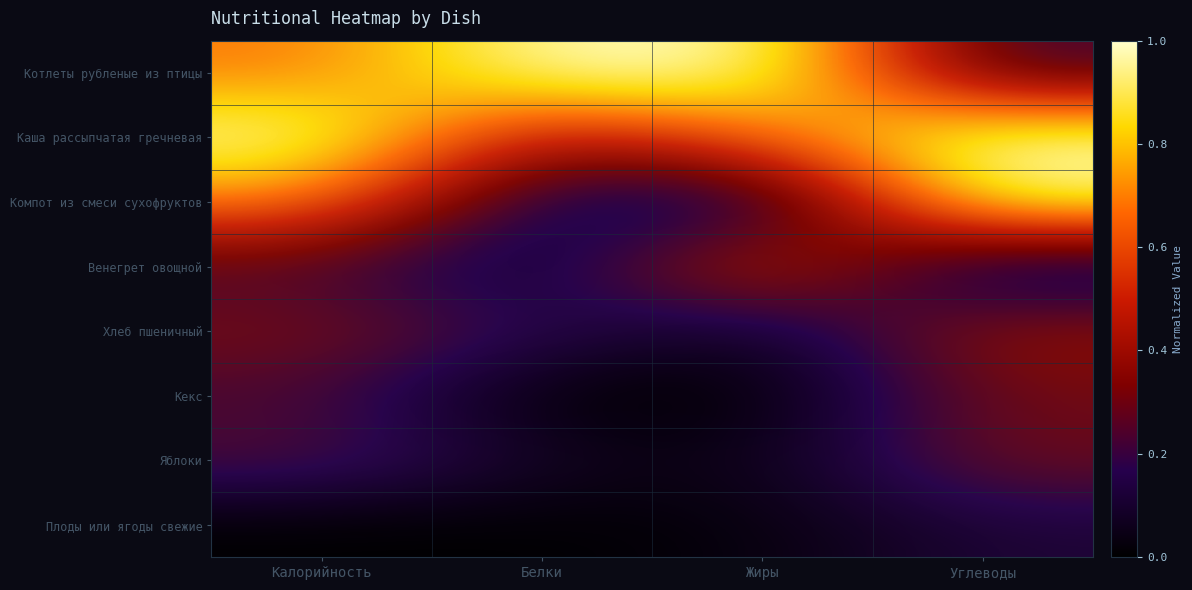

What is the sum of the Каша рассыпчатая гречневая values at Белки and Жиры?

1.5